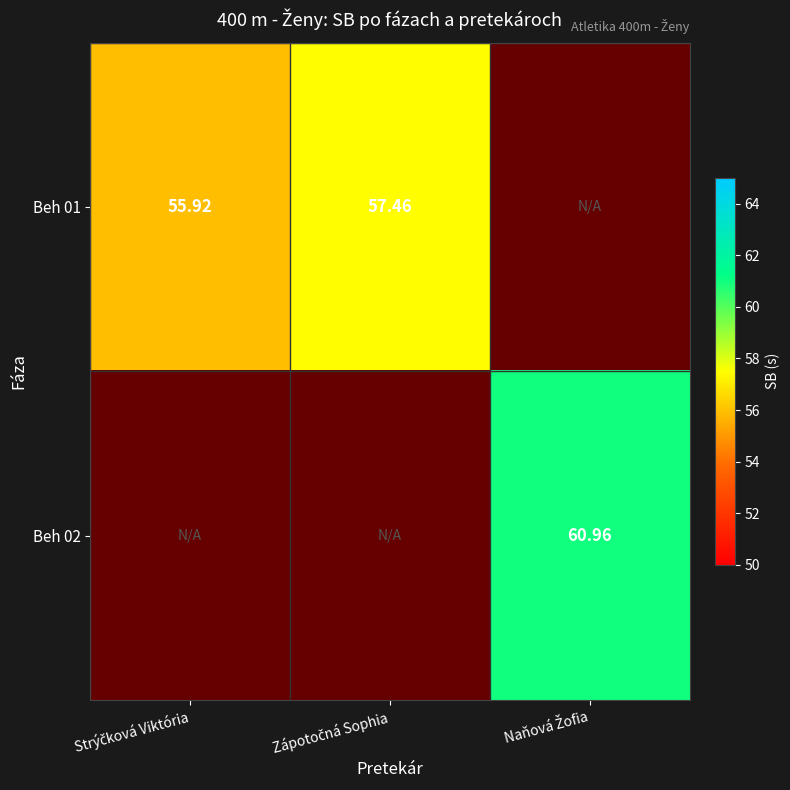

Which label corresponds to the smallest value in the chart?

Strýčková Viktória